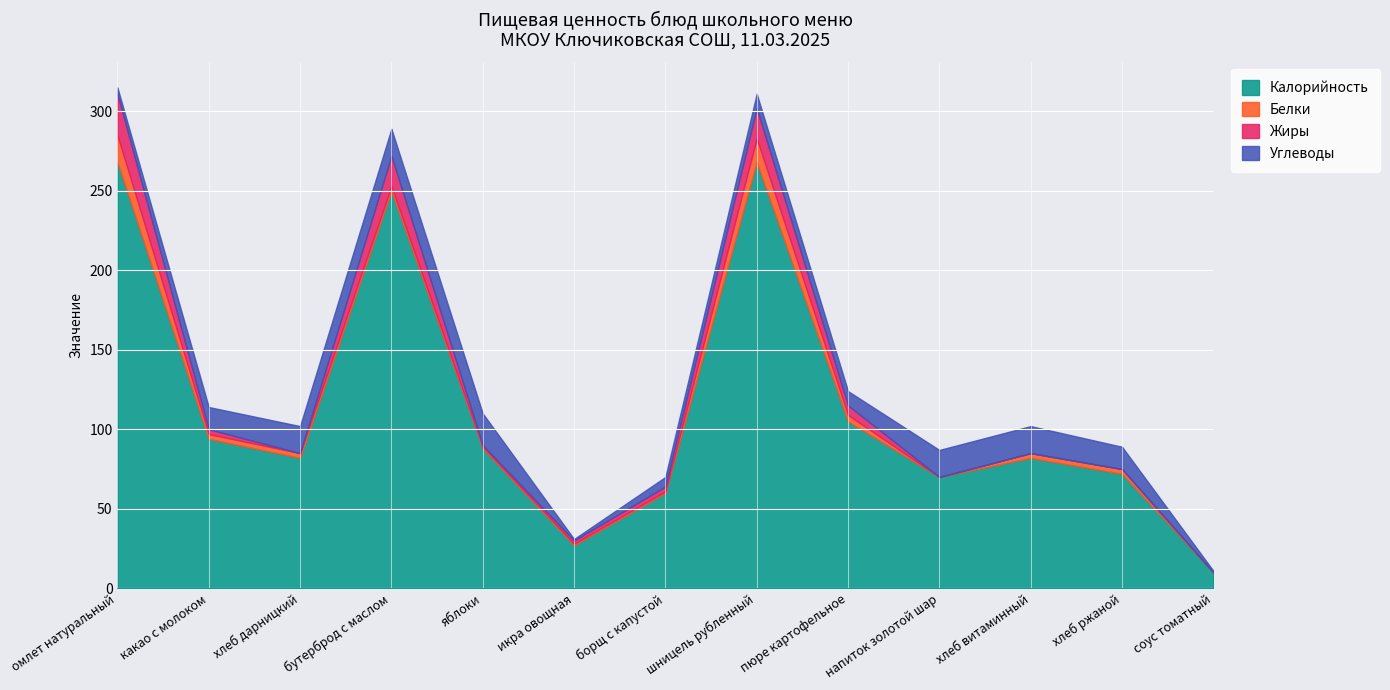

Count the number of data series in this chart.

4